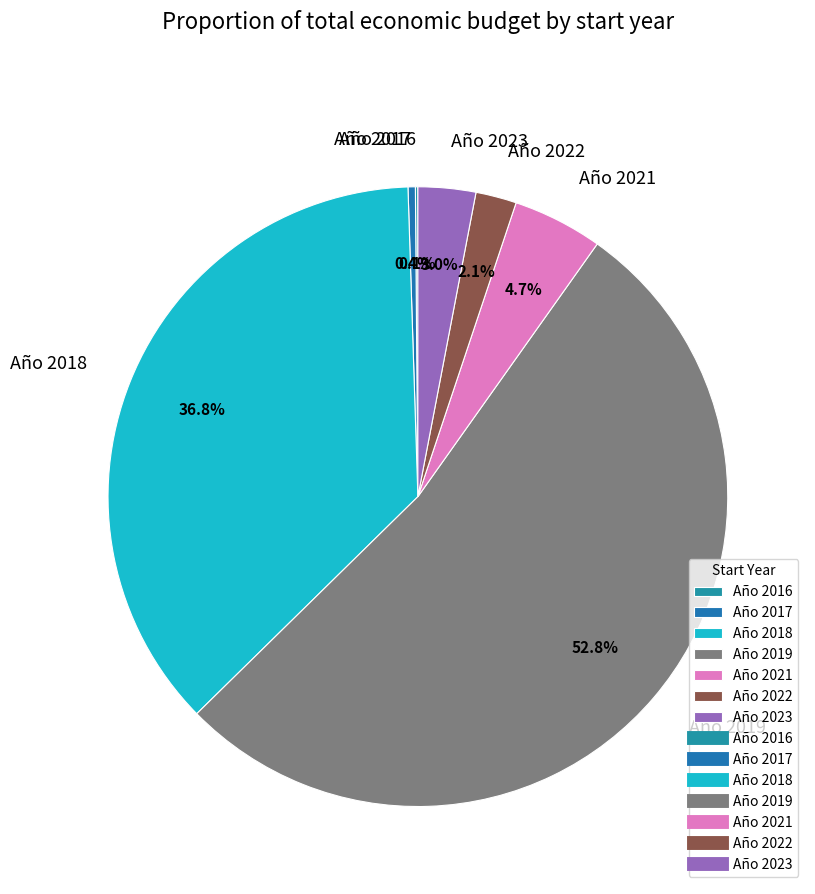

What is the majority slice?

Año 2019